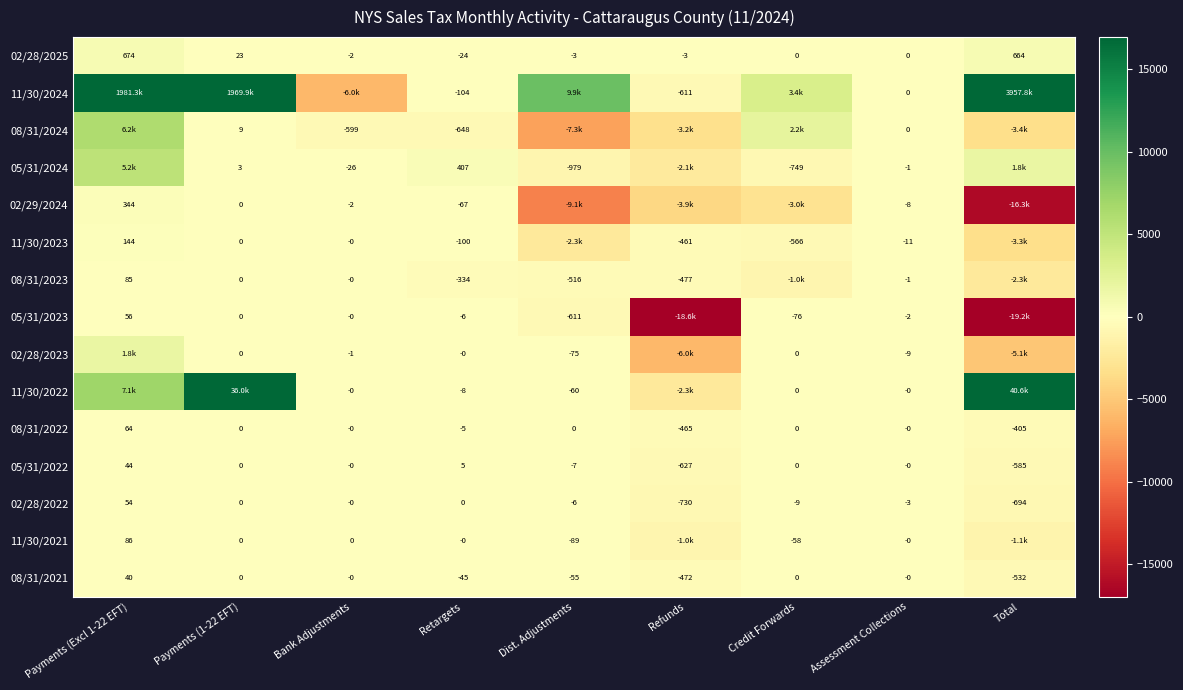

Is the value of 08/31/2022 at Retargets greater than the value of 08/31/2023 at Dist. Adjustments?

Yes